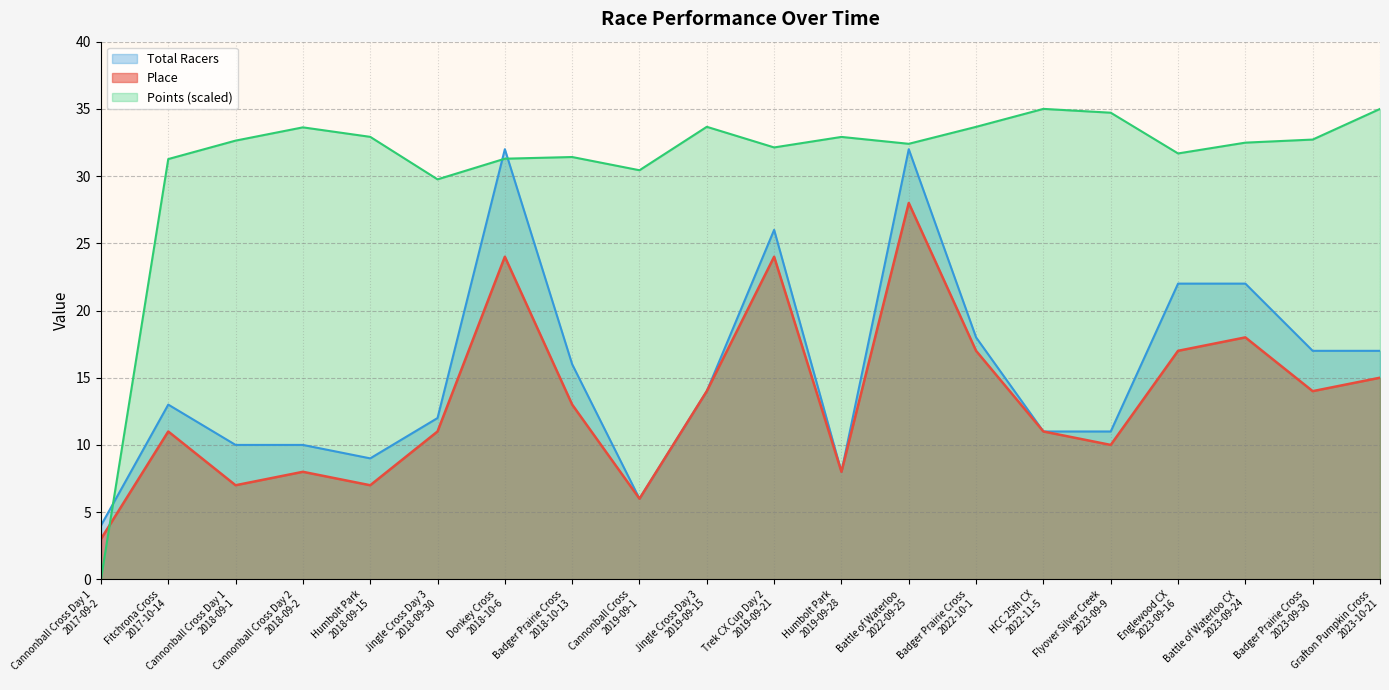

What is the difference between the Place values at Jingle Cross Day 3
2018-09-30 and Battle of Waterloo
2022-09-25?

17.0